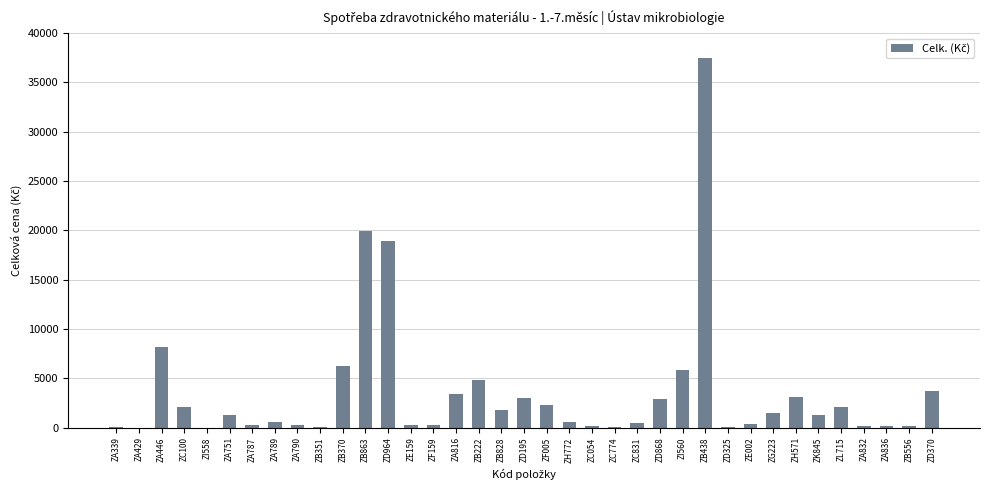

Read the value at ZB828.

1767.0